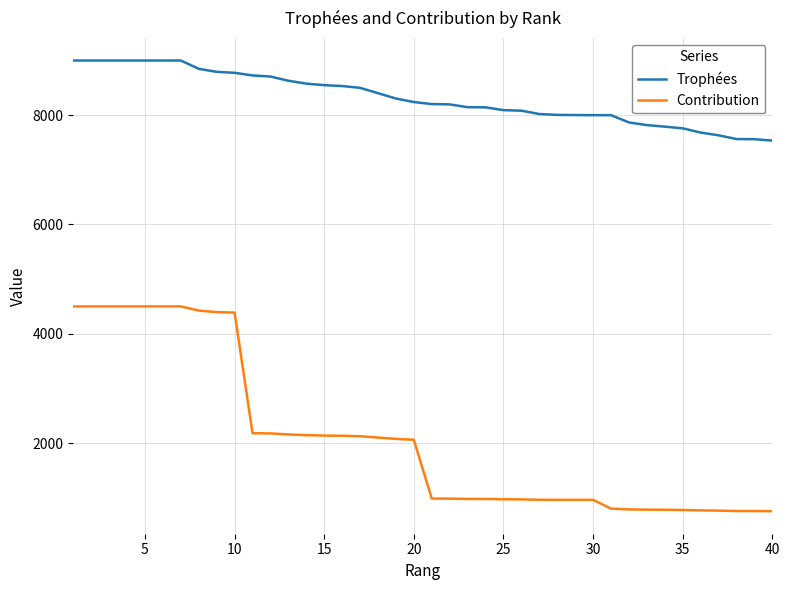

True or false: Contribution and Trophées cross at least once.

False